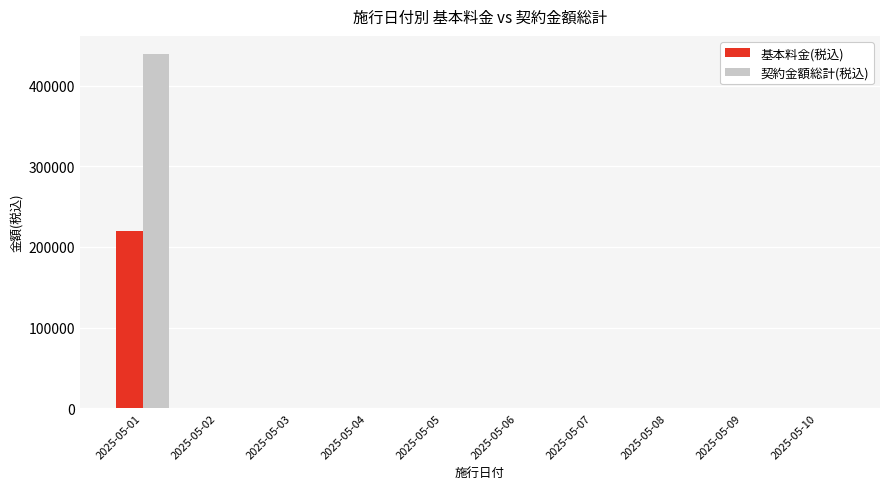

Reading left to right, list all the values displayed in this chart.

基本料金(税込): 220000	0	0	0	0	0	0	0	0	0
契約金額総計(税込): 440000	0	0	0	0	0	0	0	0	0